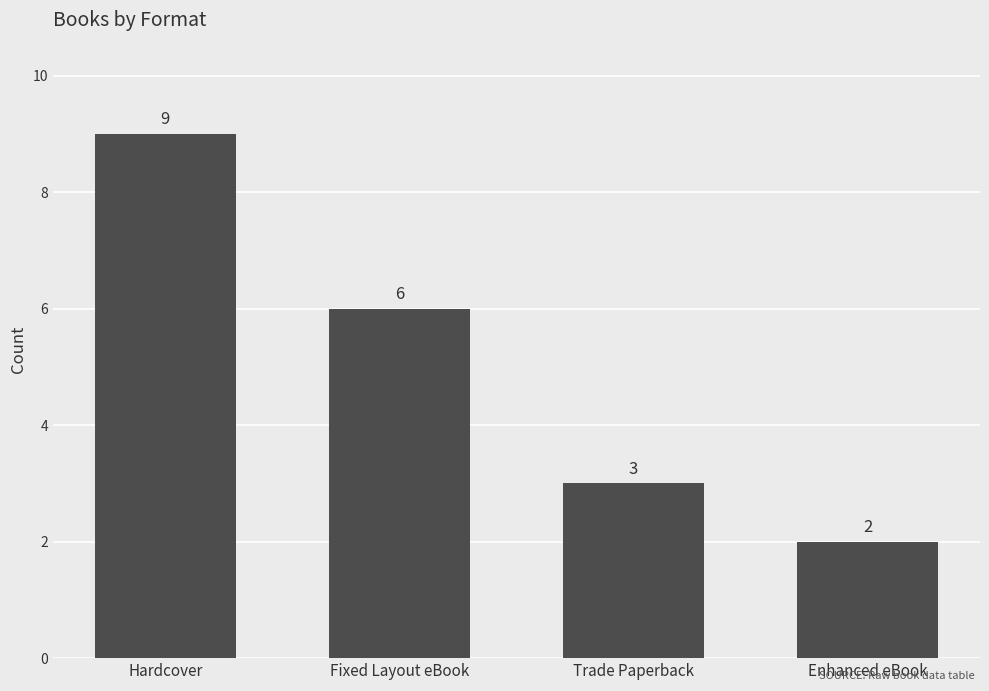

Which label corresponds to the smallest value in the chart?

Enhanced eBook